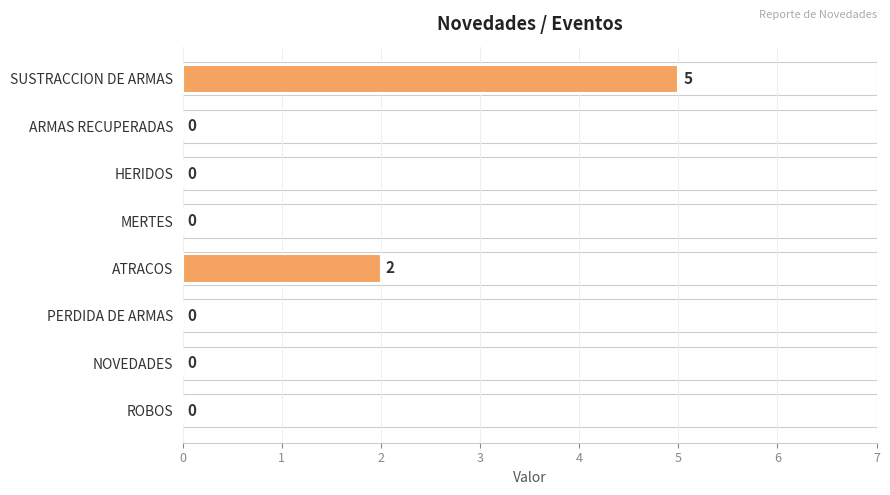

Which category has the highest value across all series?

SUSTRACCION DE ARMAS